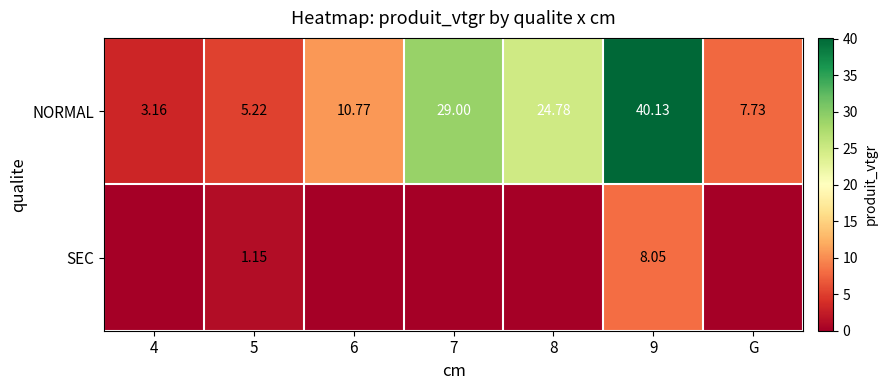

What is the spread (max minus min) of values at 8?

24.8